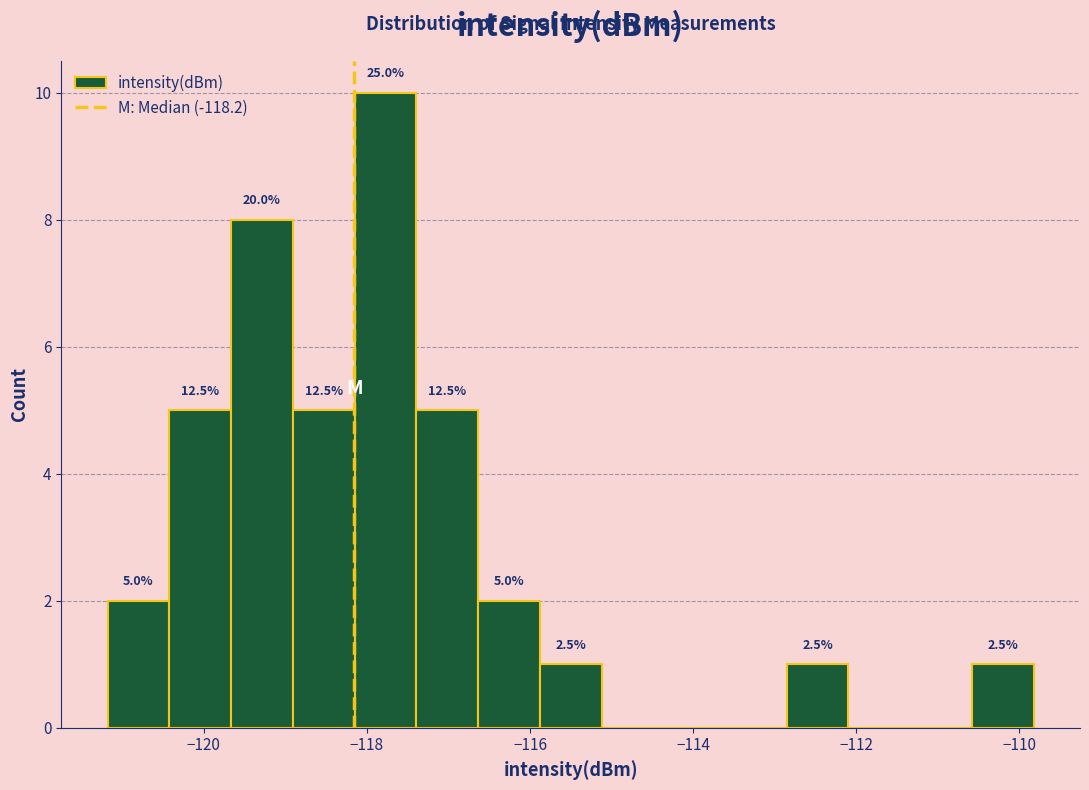

Around what value on the x-axis is the tallest bar? Give the approximate position of its centre, as read against the axis.

-117.8